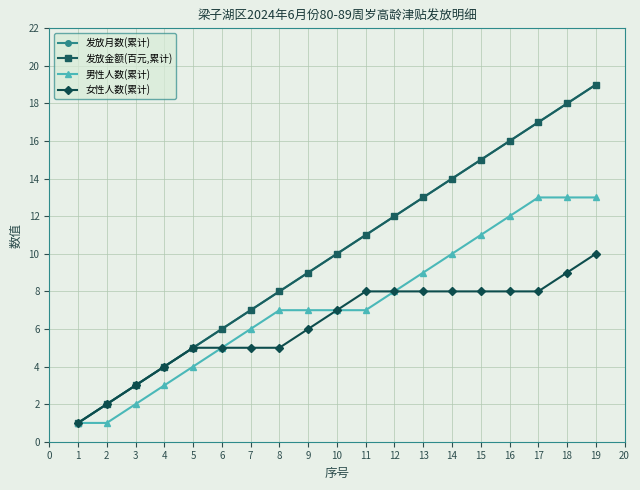

Is this an area chart (filled region under the line)?

No